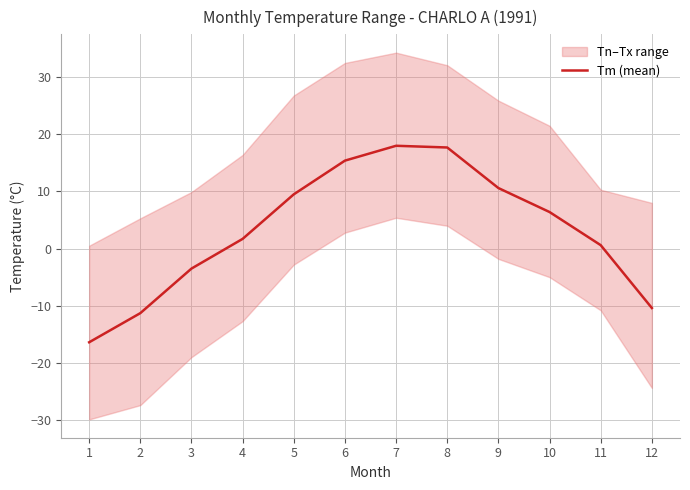

True or false: the data shows -11.3 at 2.

True